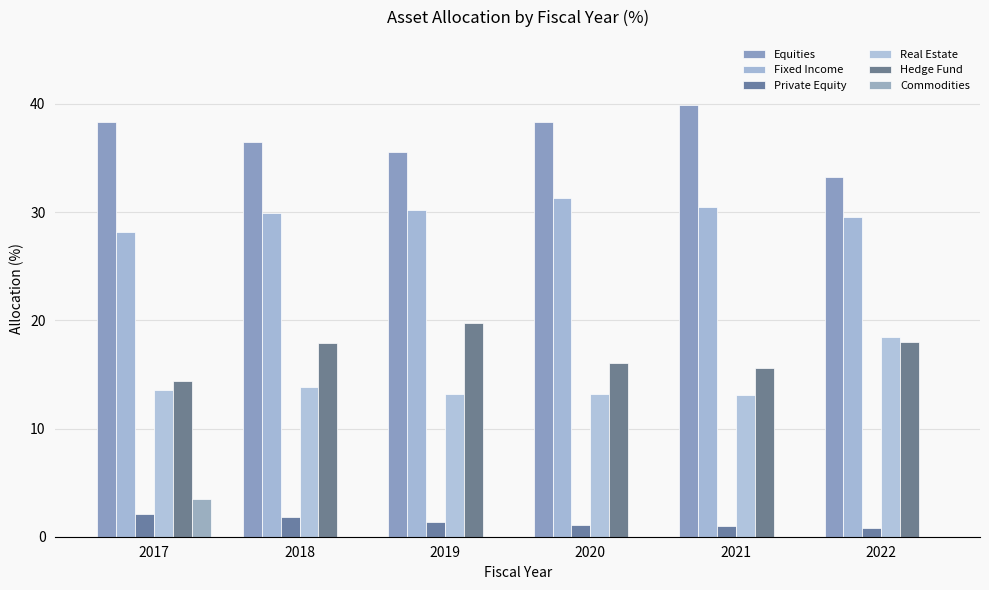

Which series has the widest spread of values?

Equities